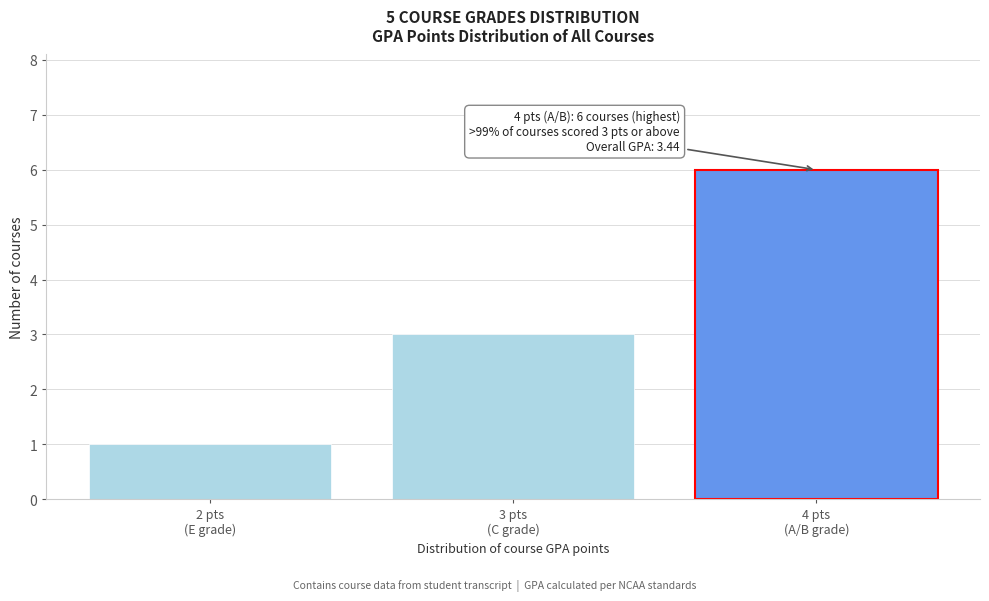

Reading left to right, list all the values displayed in this chart.

1	3	6